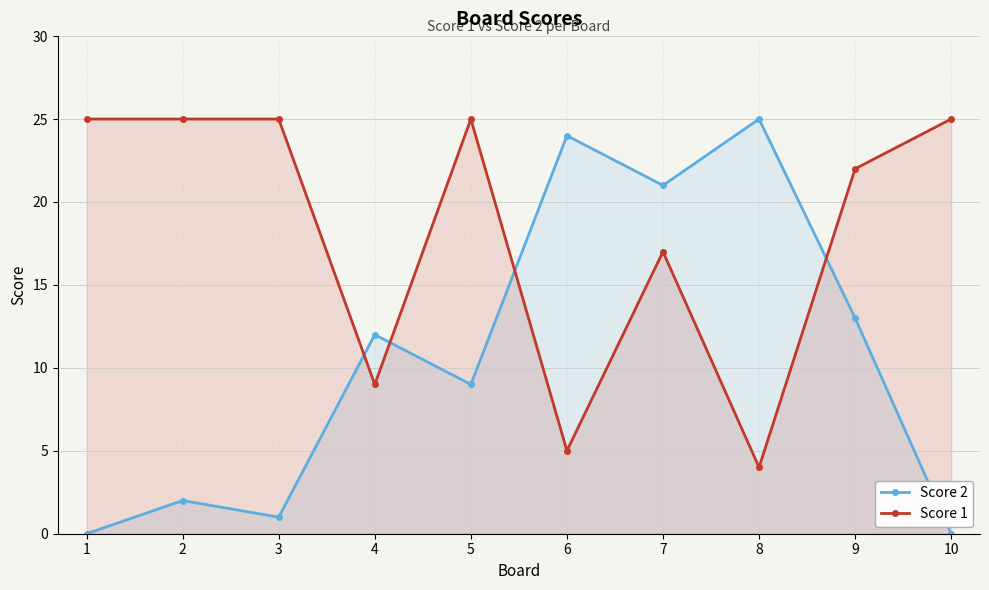

Reading left to right, list all the values displayed in this chart.

Score 2: 1=0	2=2	3=1	4=12	5=9	6=24	7=21	8=25	9=13	10=0
Score 1: 1=25	2=25	3=25	4=9	5=25	6=5	7=17	8=4	9=22	10=25